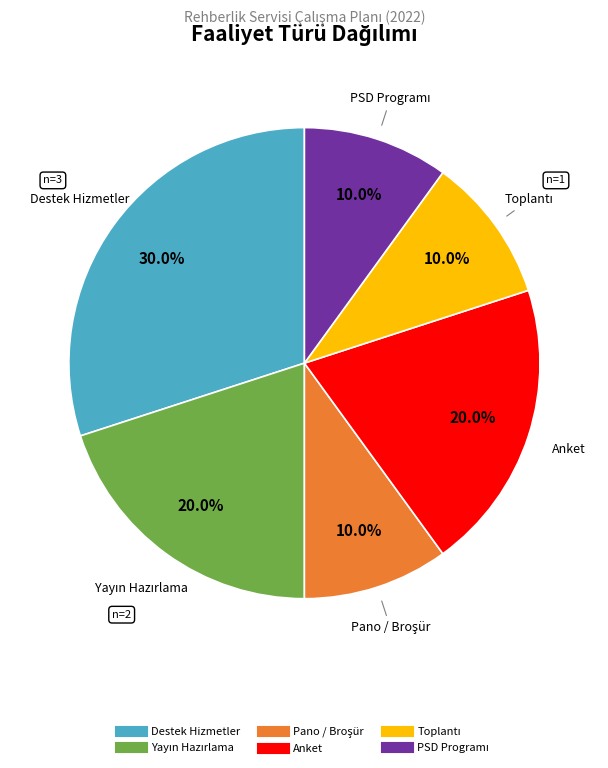

Does any single category account for the majority?

No